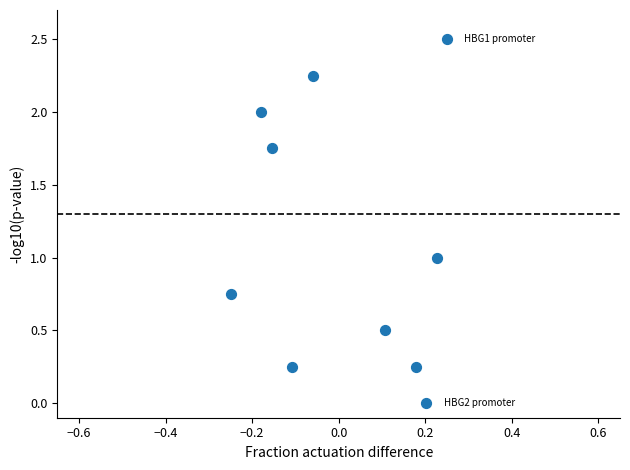

What is the range of X values (max minus min)?

0.5